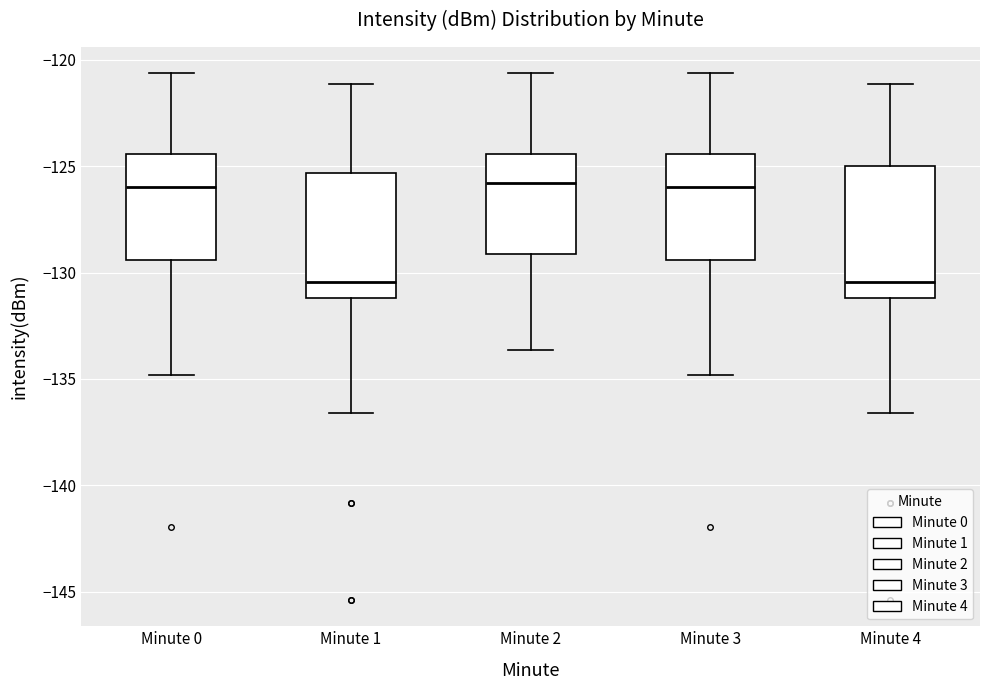

Reading left to right, transcribe this box plot: for each box, give where its median line is, the range the box spans, and where its two whiskers end, as read against the y-axis. The values are not printed on the chart, so give them approximately, as read against the axis.

Minute 0: median -126.0, box -129.5 to -124.5, whiskers -135.0 to -120.5
Minute 1: median -130.5, box -131.0 to -125.5, whiskers -136.5 to -121.0
Minute 2: median -126.0, box -129.0 to -124.5, whiskers -133.5 to -120.5
Minute 3: median -126.0, box -129.5 to -124.5, whiskers -135.0 to -120.5
Minute 4: median -130.5, box -131.0 to -125.0, whiskers -136.5 to -121.0